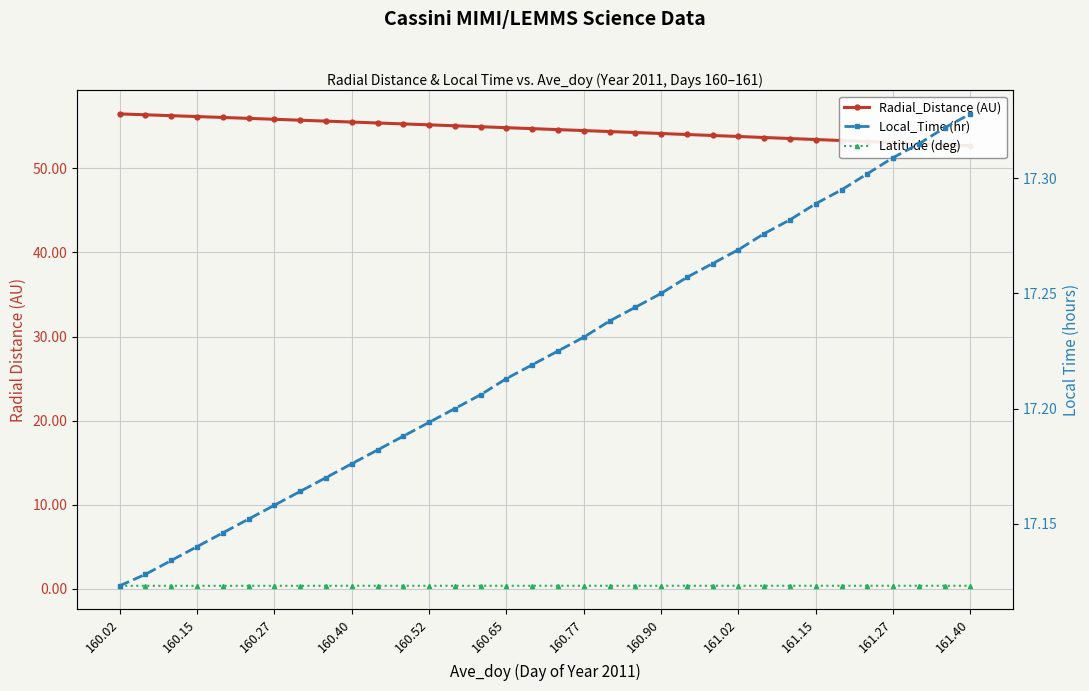

True or false: Latitude (deg) has more than 2 points higher than both neighbors.

False